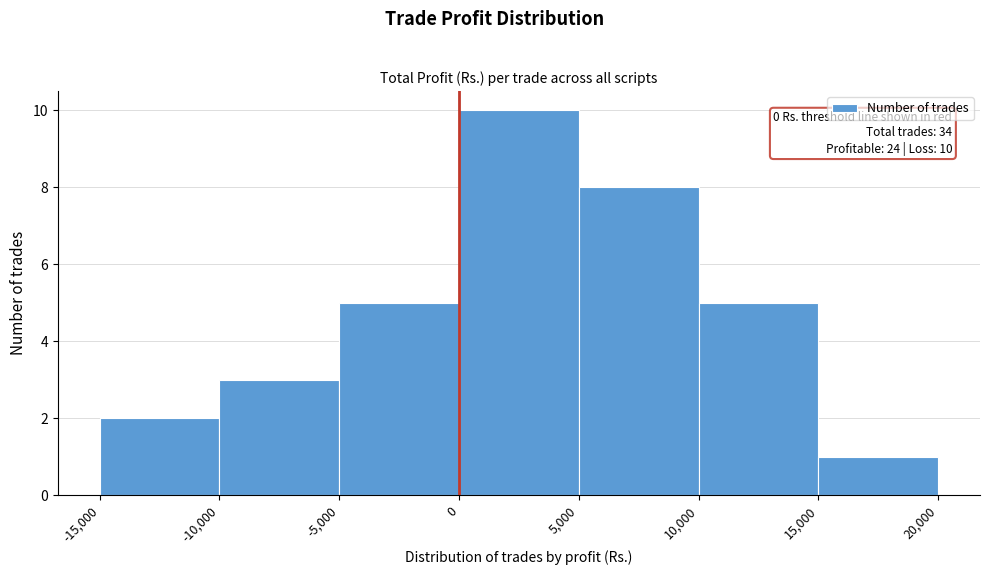

Over which range of the x-axis is the bar tallest?

0 to 5,000